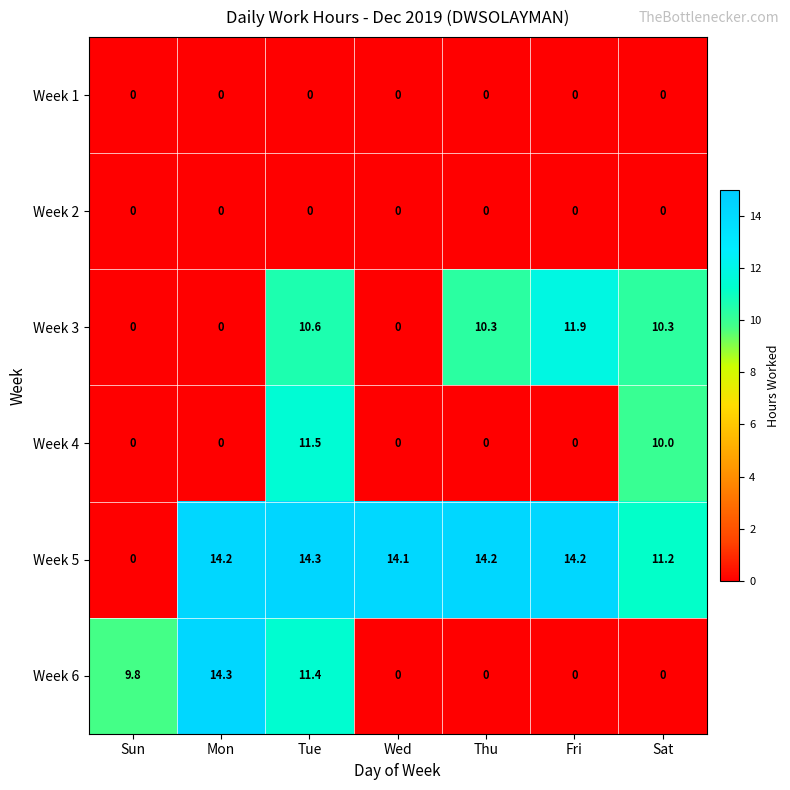

What is the sum of the Week 4 values at Sat and Sun?

10.0